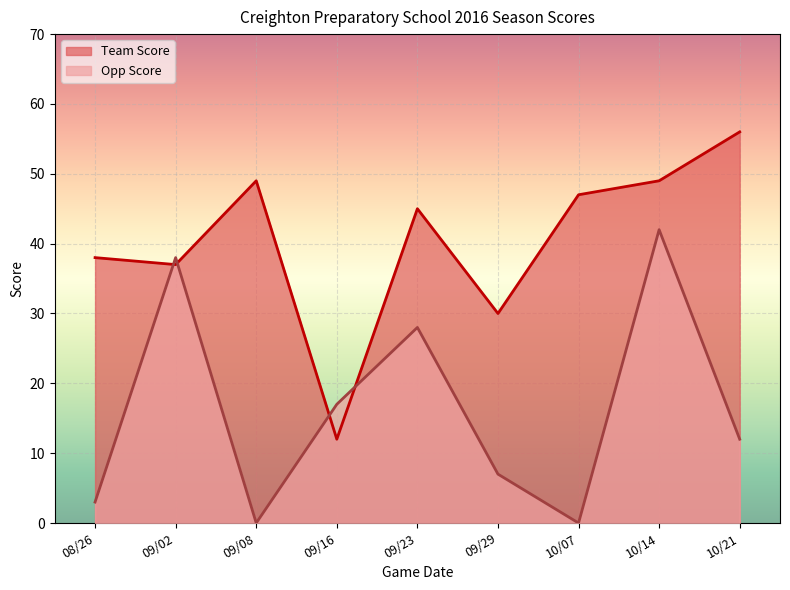

Is it true that Team Score equals 12 at 09/16?

True